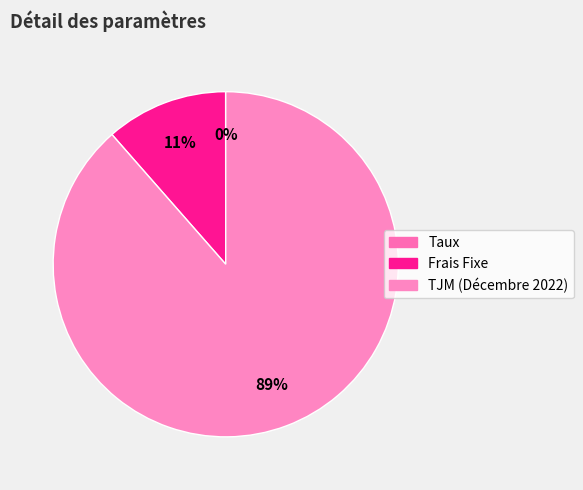

Is it true that TJM (Décembre 2022) is 89% of the pie?

True